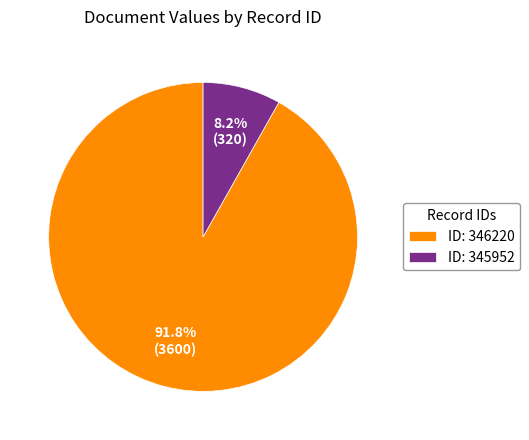

Rank the categories by value from highest to lowest.

ID: 346220, ID: 345952